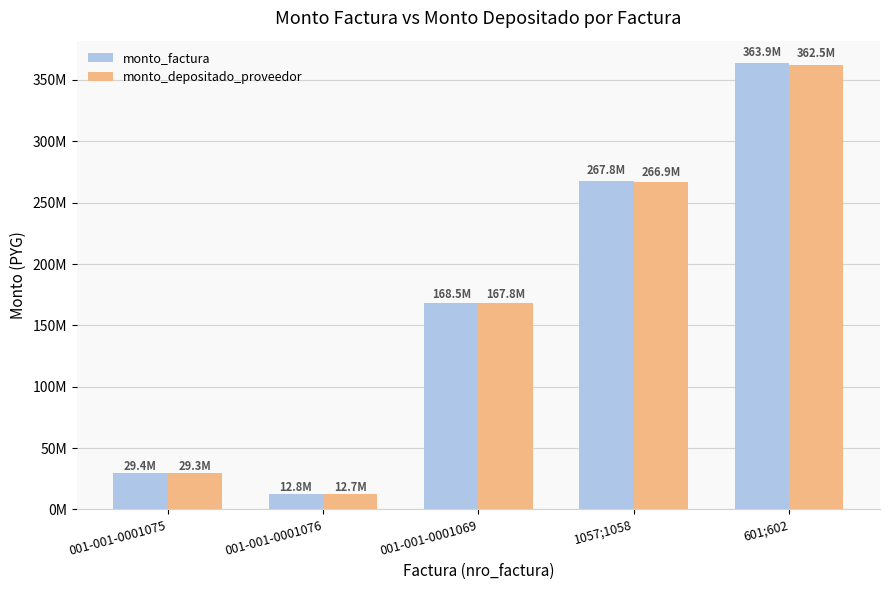

At which category is the sum across all series the highest?

601;602